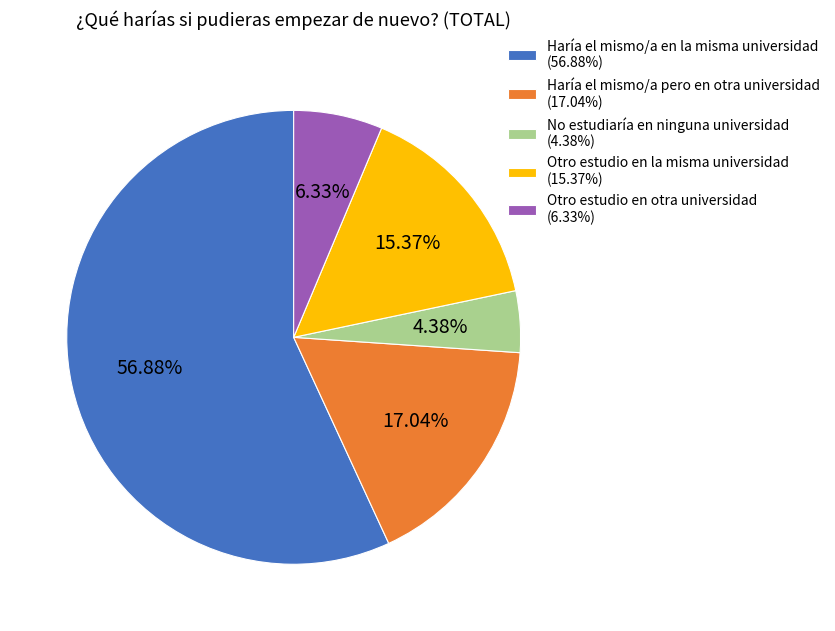

Is it true that No estudiaría en ninguna universidad is 19% of the pie?

False